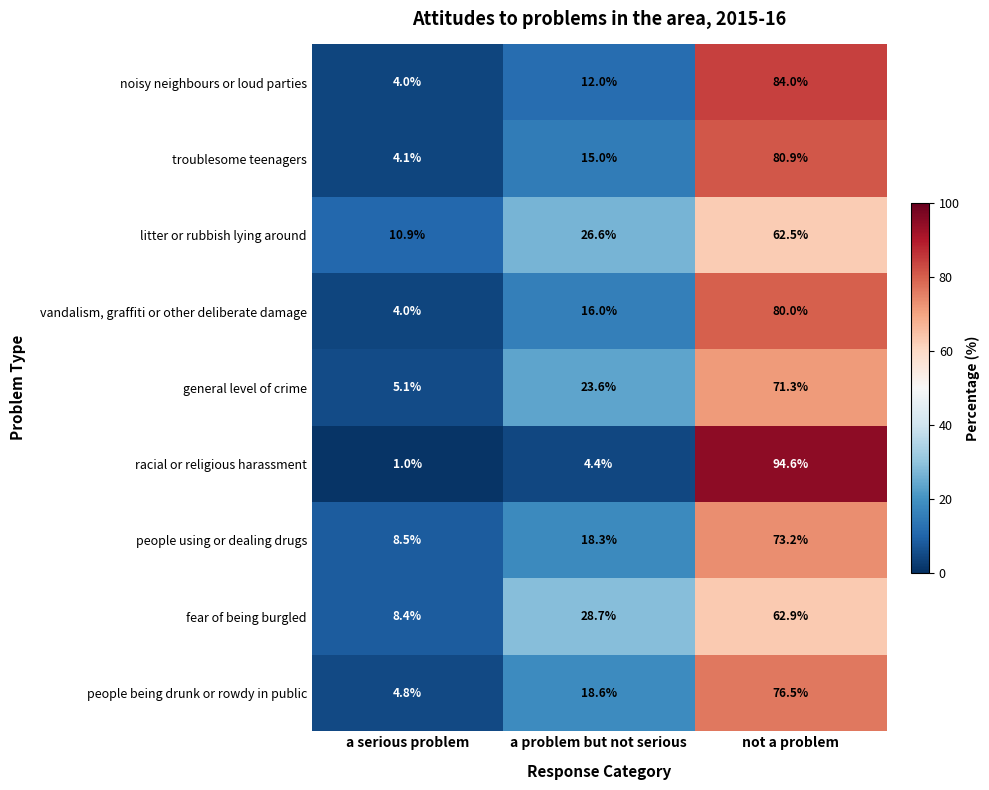

Which category has the lowest value across all series?

a serious problem